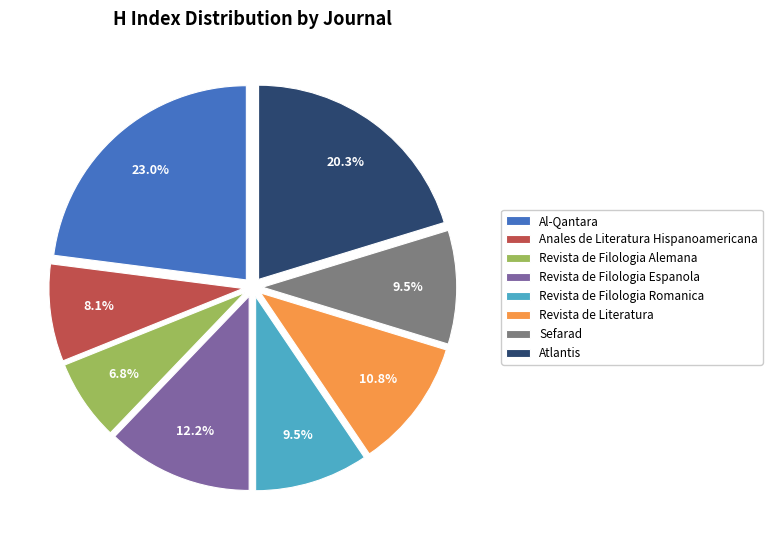

Is it true that Revista de Filologia Alemana is 1% of the pie?

False